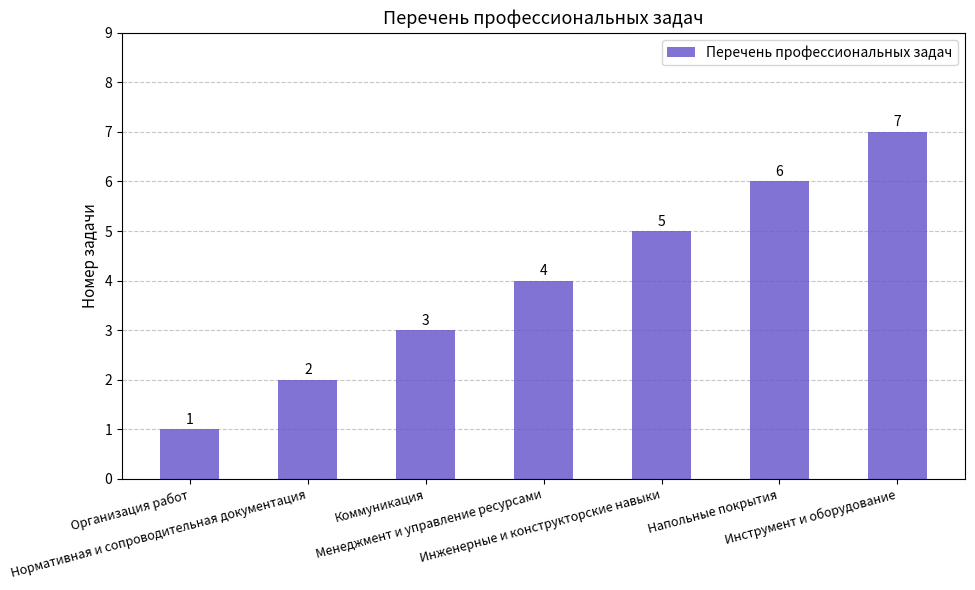

How many bars are there in total?

7